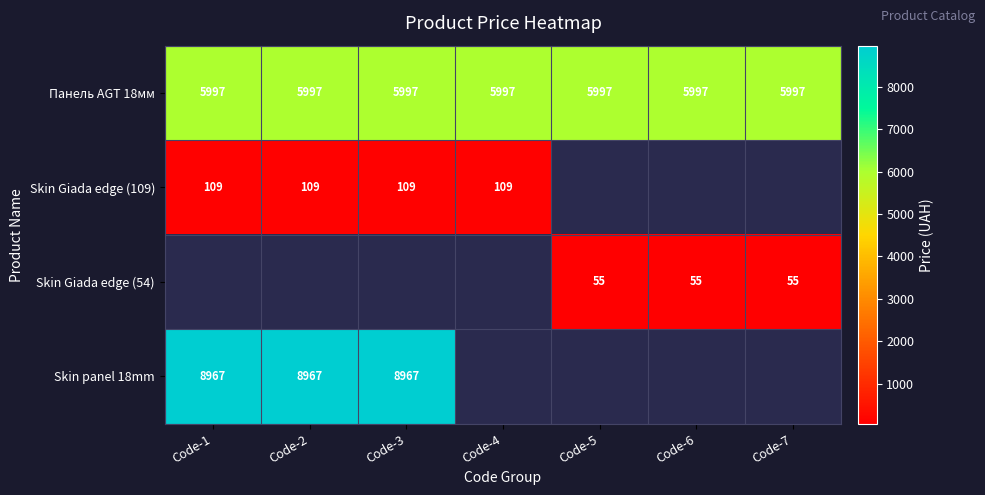

Is the value of Skin panel 18mm at Code-2 greater than the value of Skin Giada edge (109) at Code-3?

Yes